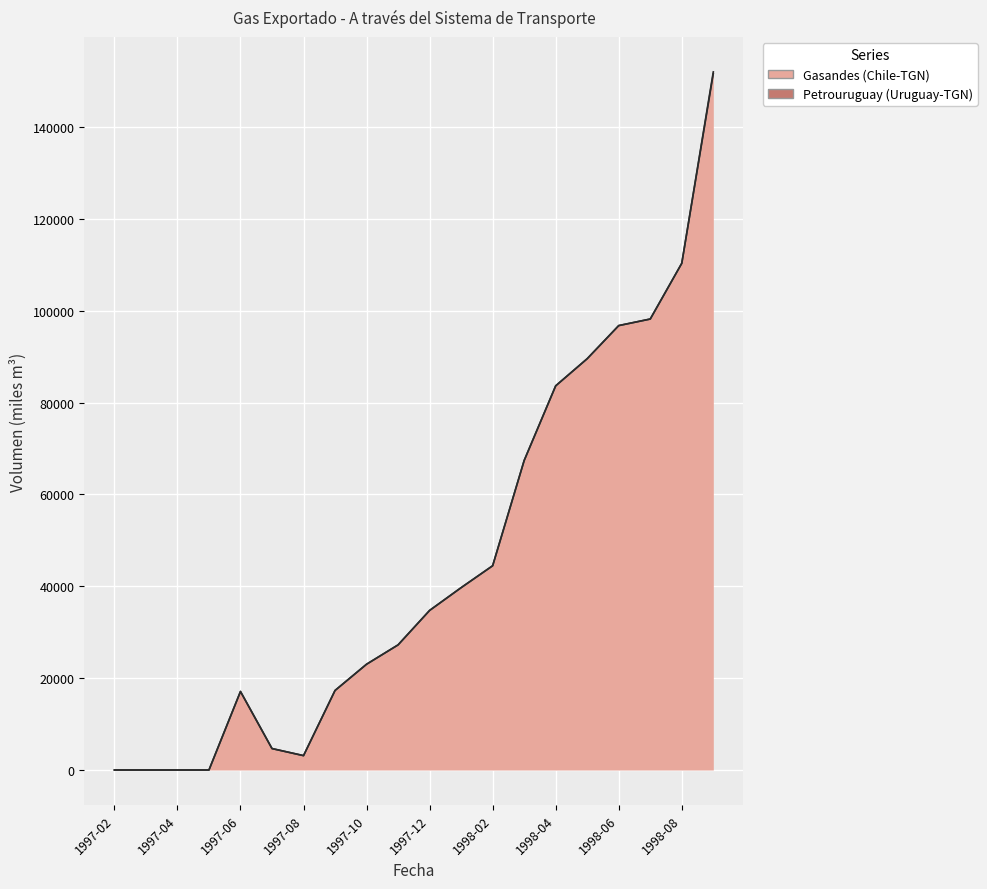

Does the chart display data point markers on the line(s)?

No